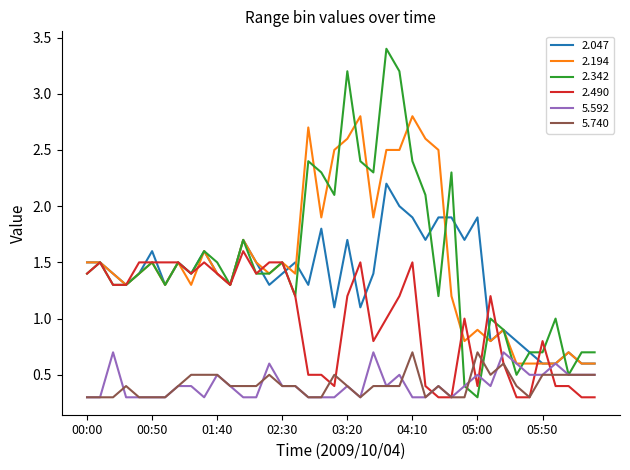

True or false: 2.047 and 5.740 intersect in this chart.

False